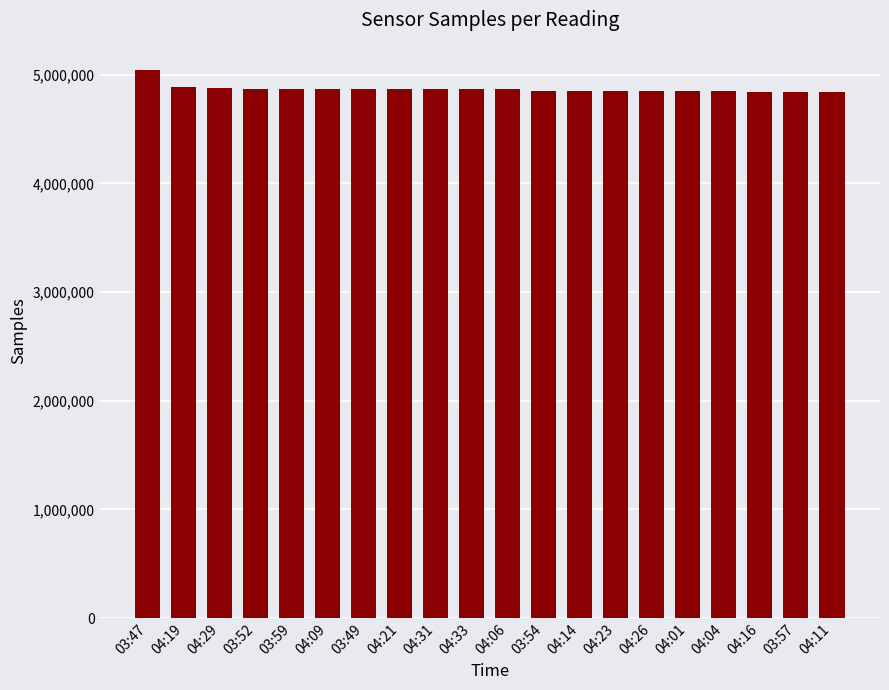

Are the bars grouped side by side (vs. stacked)?

No